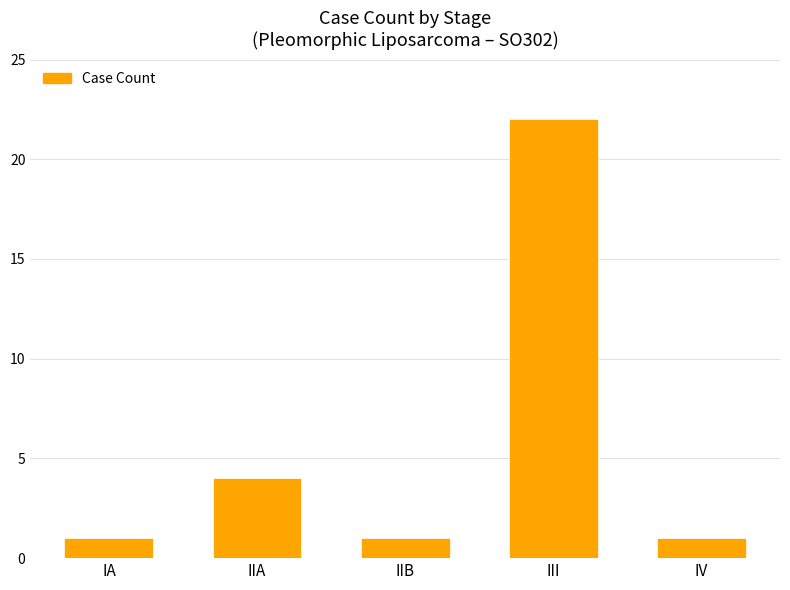

What is the difference between the maximum and second lowest values?

21